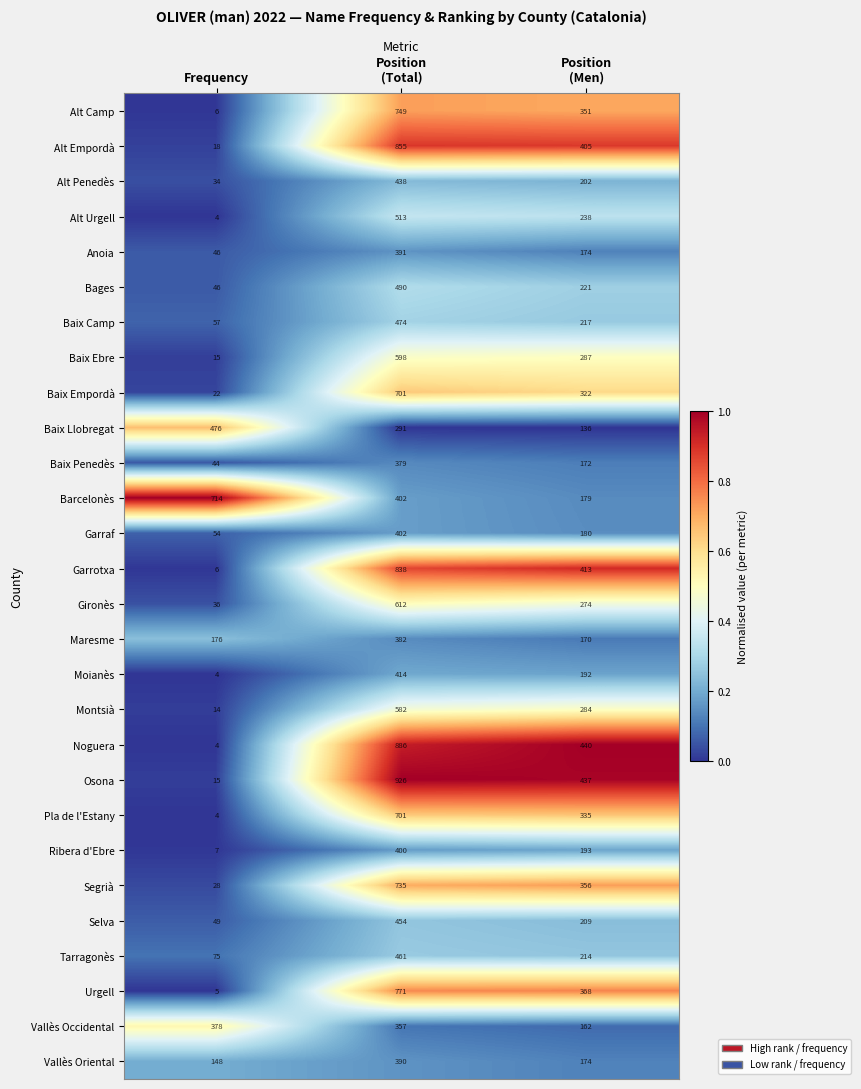

How many series are shown in this chart?

28